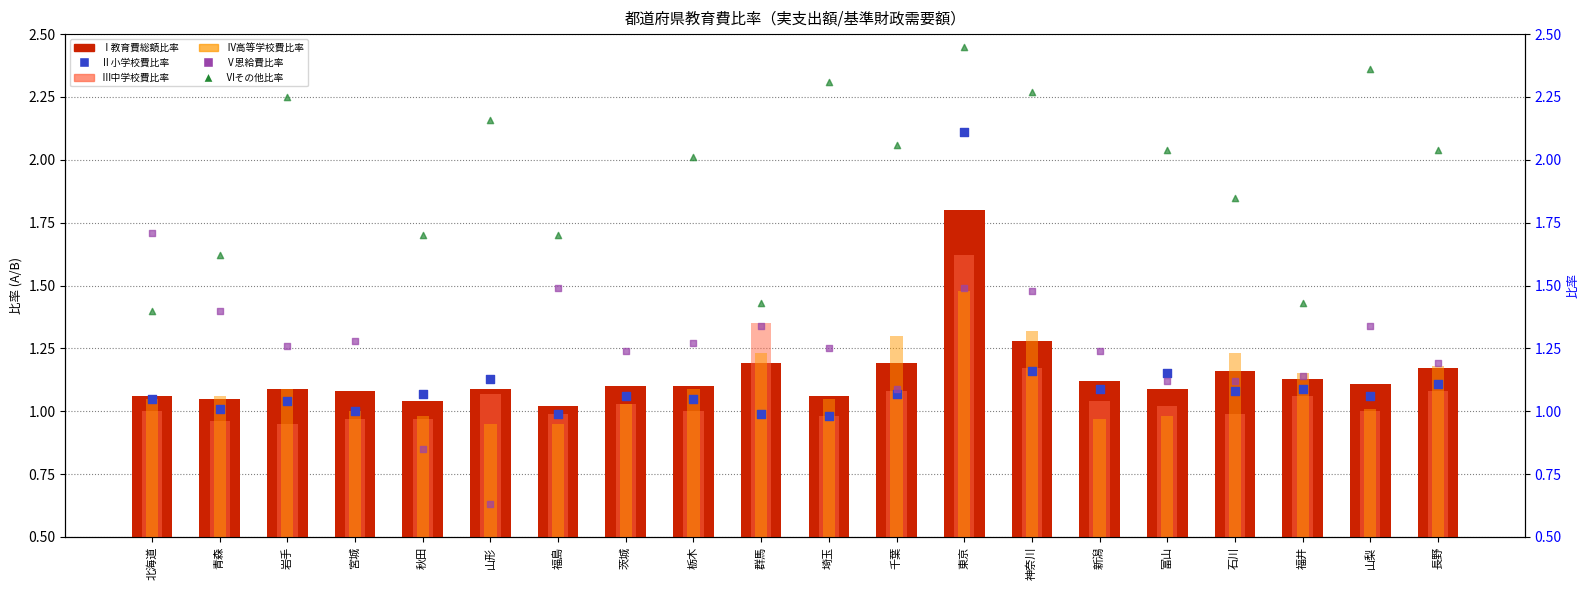

Which series reaches the maximum Y coordinate?

Ⅵその他比率